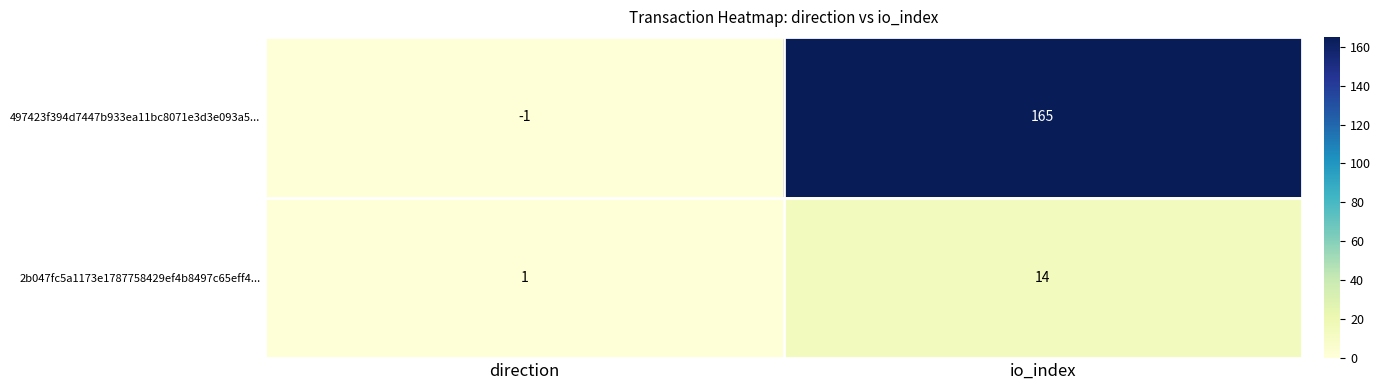

Where is 2b047fc5a1173e1787758429ef4b8497c65eff4... nearest to the value 7?

direction